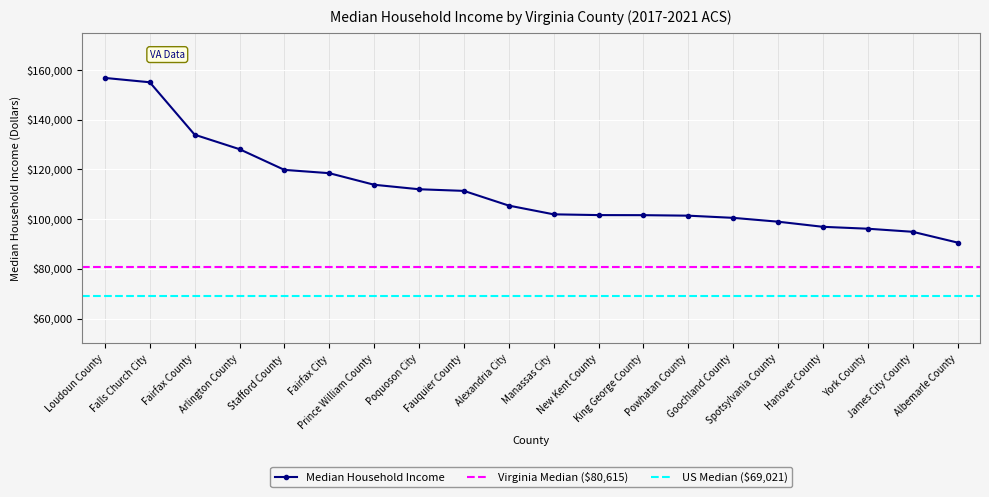

Where does the data first go above 105450?

Loudoun County